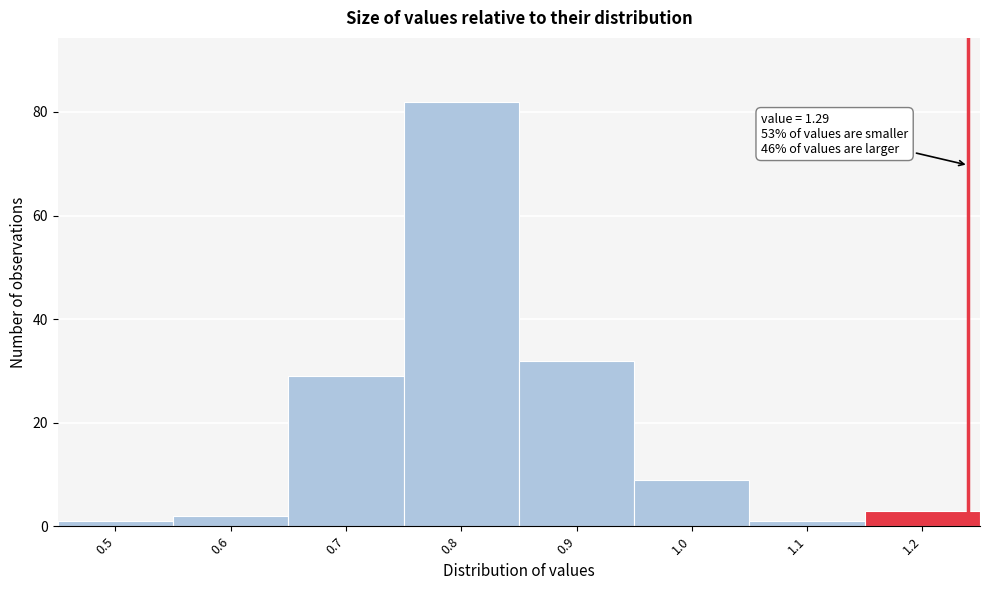

Reading right to left, list all the values displayed in this chart.

1.2=3	1.1=1	1.0=9	0.9=32	0.8=82	0.7=29	0.6=2	0.5=1